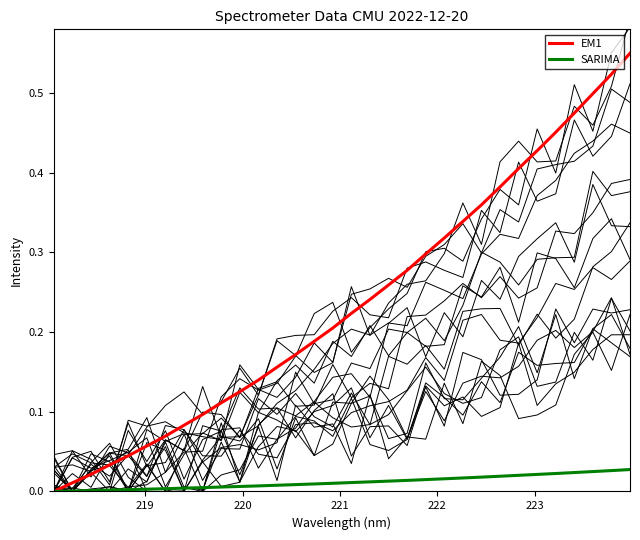

Reading left to right, list all the values displayed in this chart.

EM1: 0.0	0.0	0.0	0.0	0.0	0.1	0.1	0.1	0.1	0.1	0.1	0.1	0.2	0.2	0.2	0.2	0.2	0.2	0.3	0.3	0.3	0.3	0.3	0.4	0.4	0.4	0.4	0.5	0.5	0.5	0.5	0.6
SARIMA: 0.0	0.0	0.0	0.0	0.0	0.0	0.0	0.0	0.0	0.0	0.0	0.0	0.0	0.0	0.0	0.0	0.0	0.0	0.0	0.0	0.0	0.0	0.0	0.0	0.0	0.0	0.0	0.0	0.0	0.0	0.0	0.0